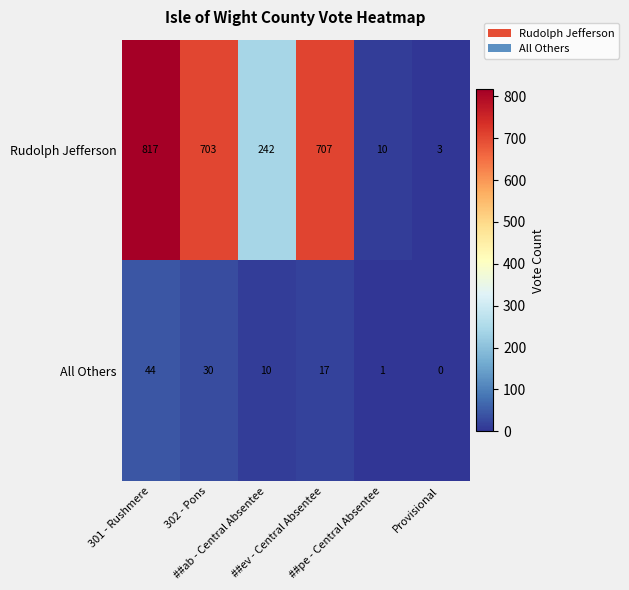

Which series has the widest spread of values?

Rudolph Jefferson